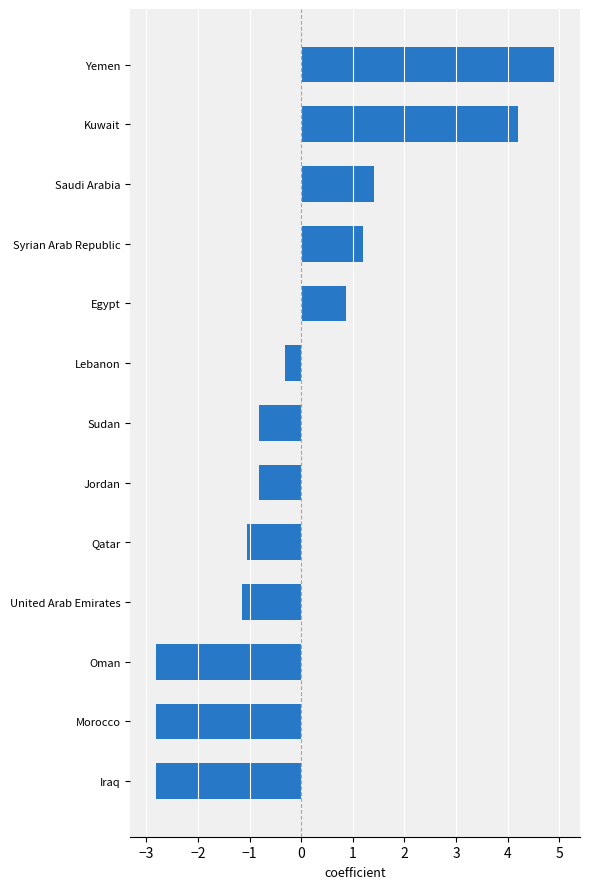

Which has a higher value, Morocco or Qatar?

Qatar